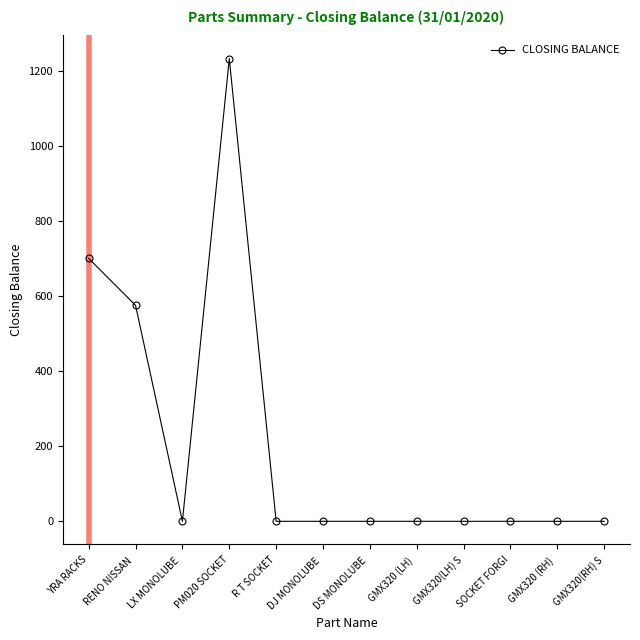

How many data points does each series have?

12